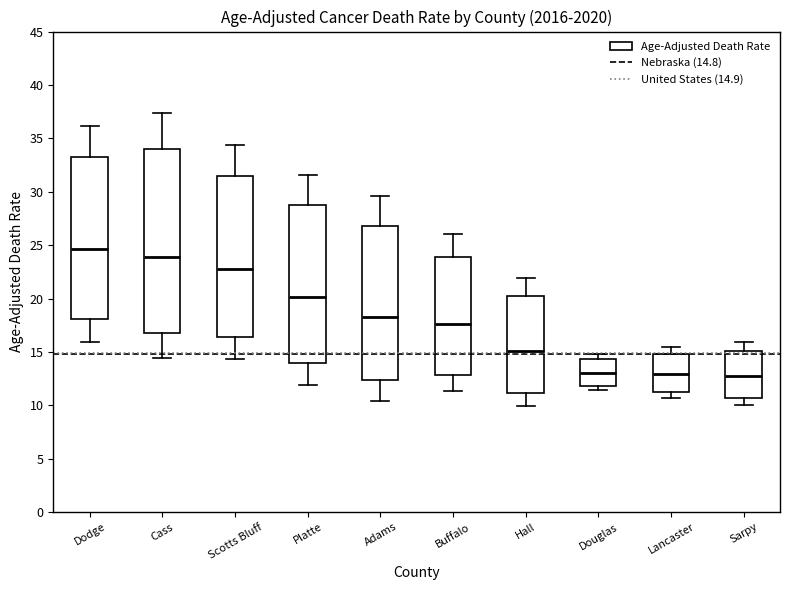

Comparing the boxes themselves (not the whiskers), which one is the tallest?

Cass